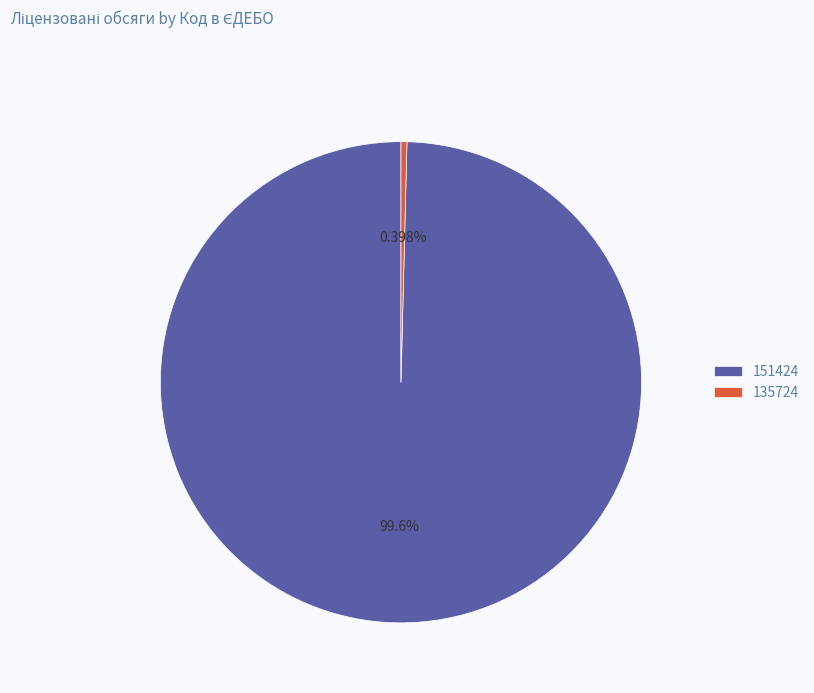

To the nearest percent, what is the difference between the largest and smallest slice percentages?

99%